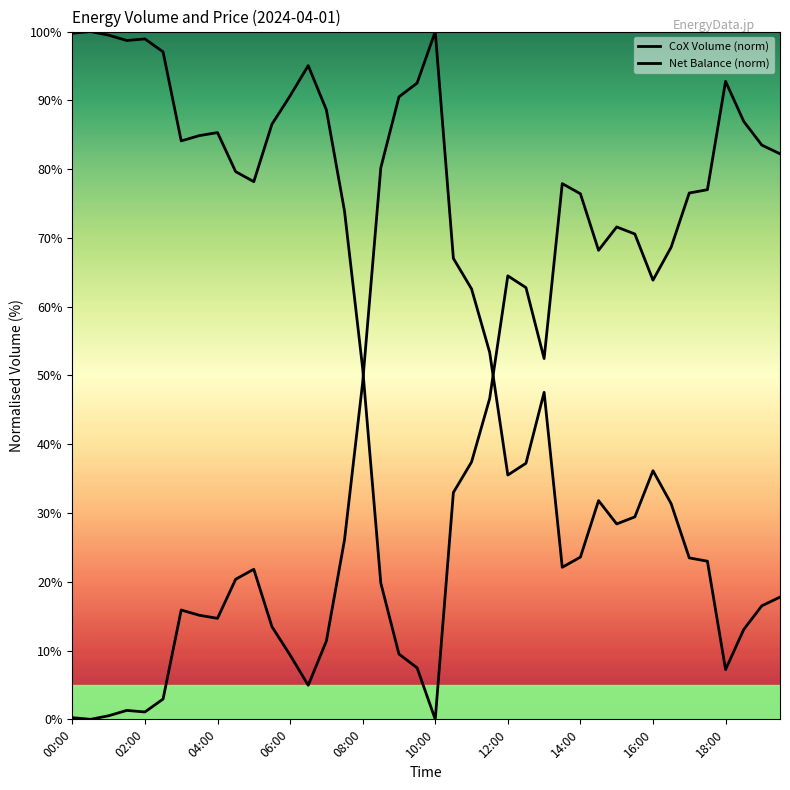

Is this an area chart (filled region under the line)?

No